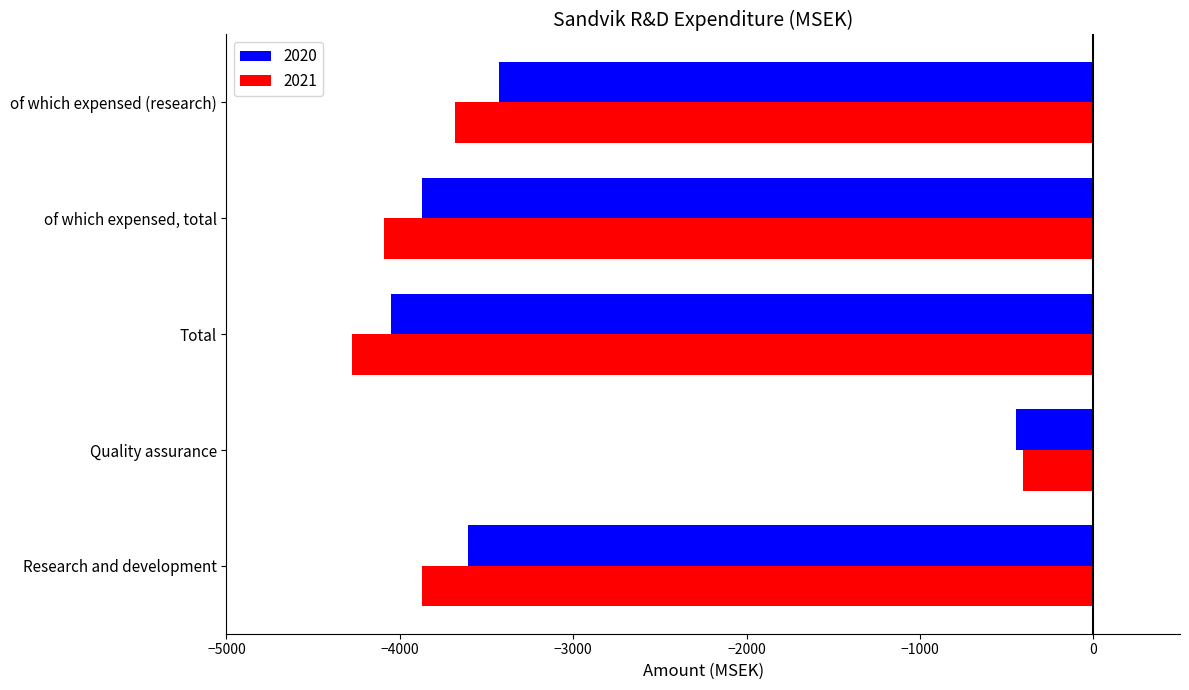

What is the maximum value shown in the chart?

-406